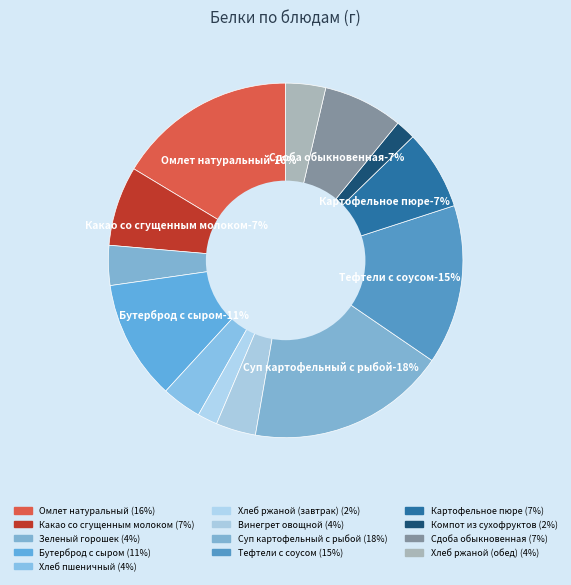

Which has a higher value, Хлеб ржаной (завтрак) or Зеленый горошек?

Зеленый горошек